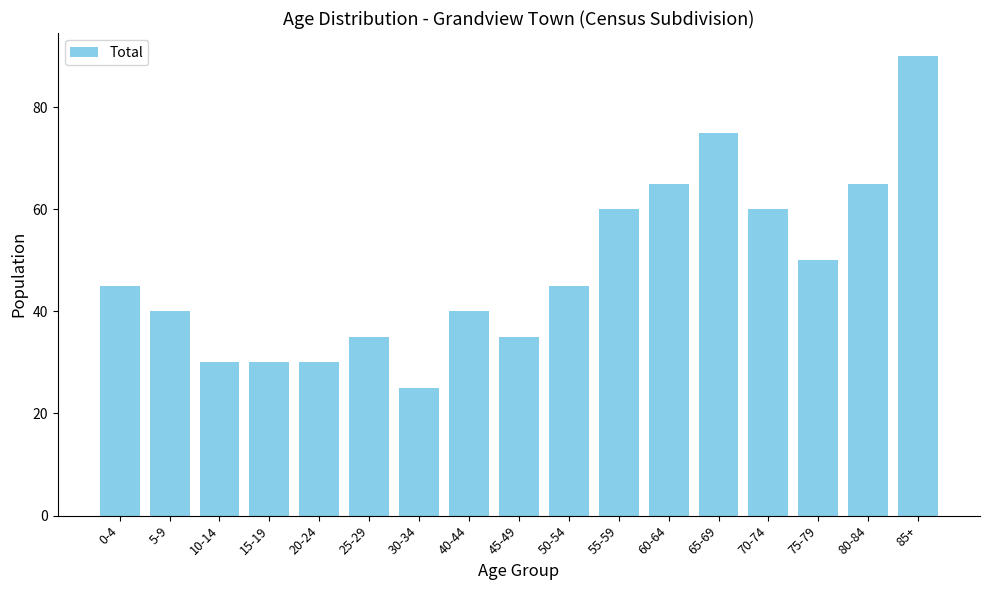

Read the value at 85+.

90